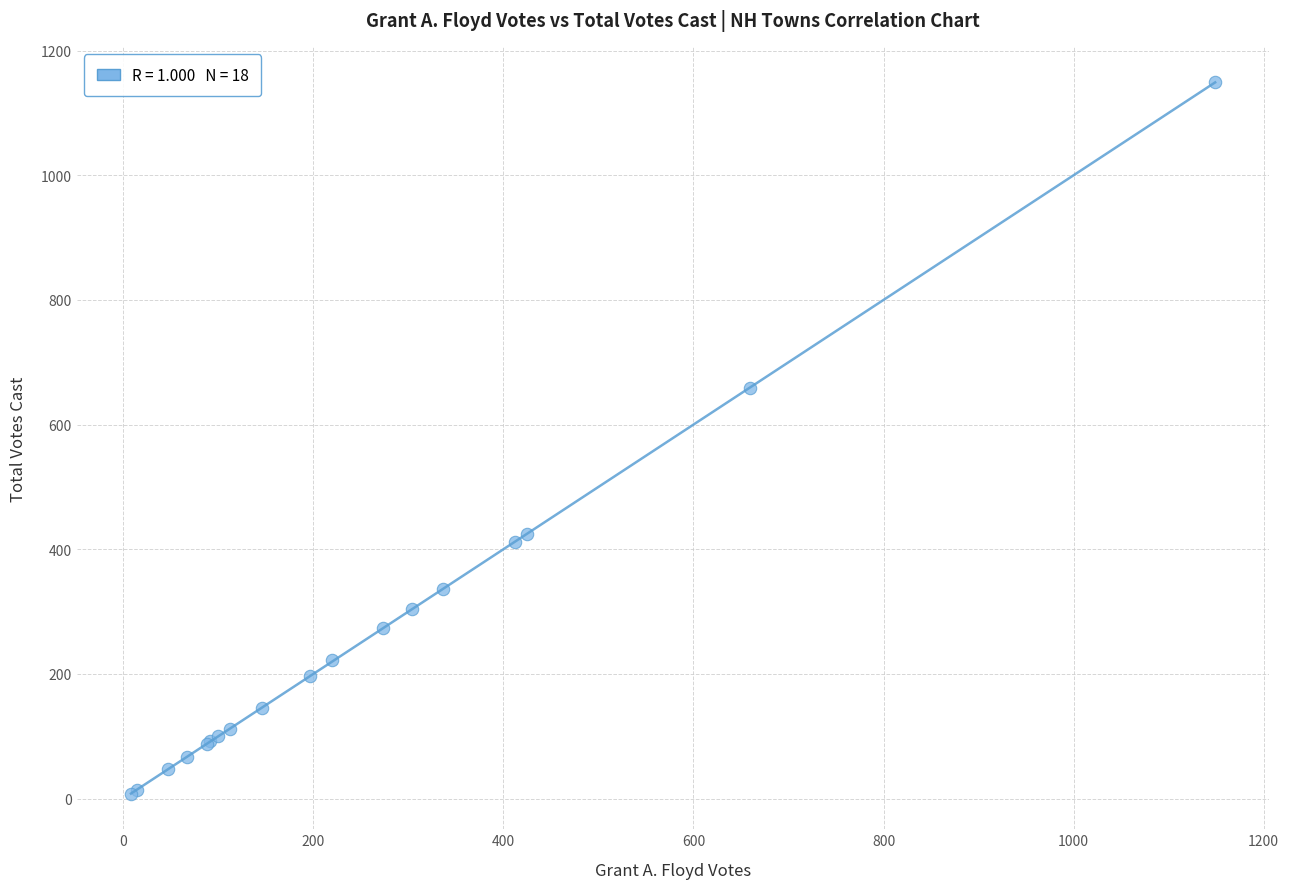

What Y value in the scatter plot is closest to 578?

659